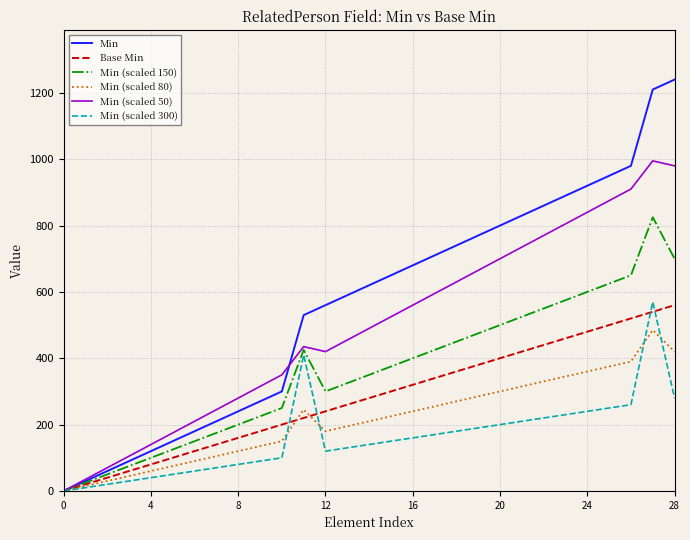

Which series has the largest total across all categories?

Min